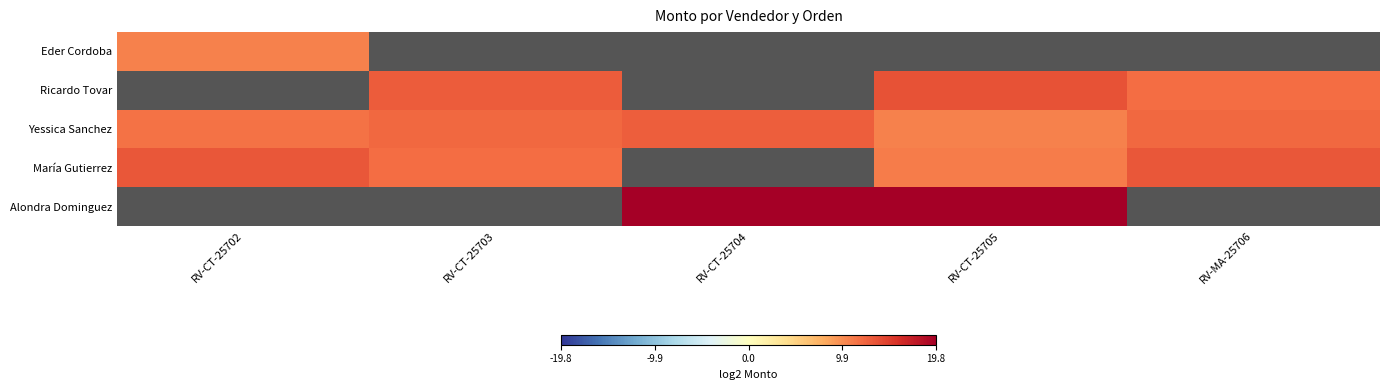

Read the Yessica Sanchez value at RV-CT-25702.

11.5